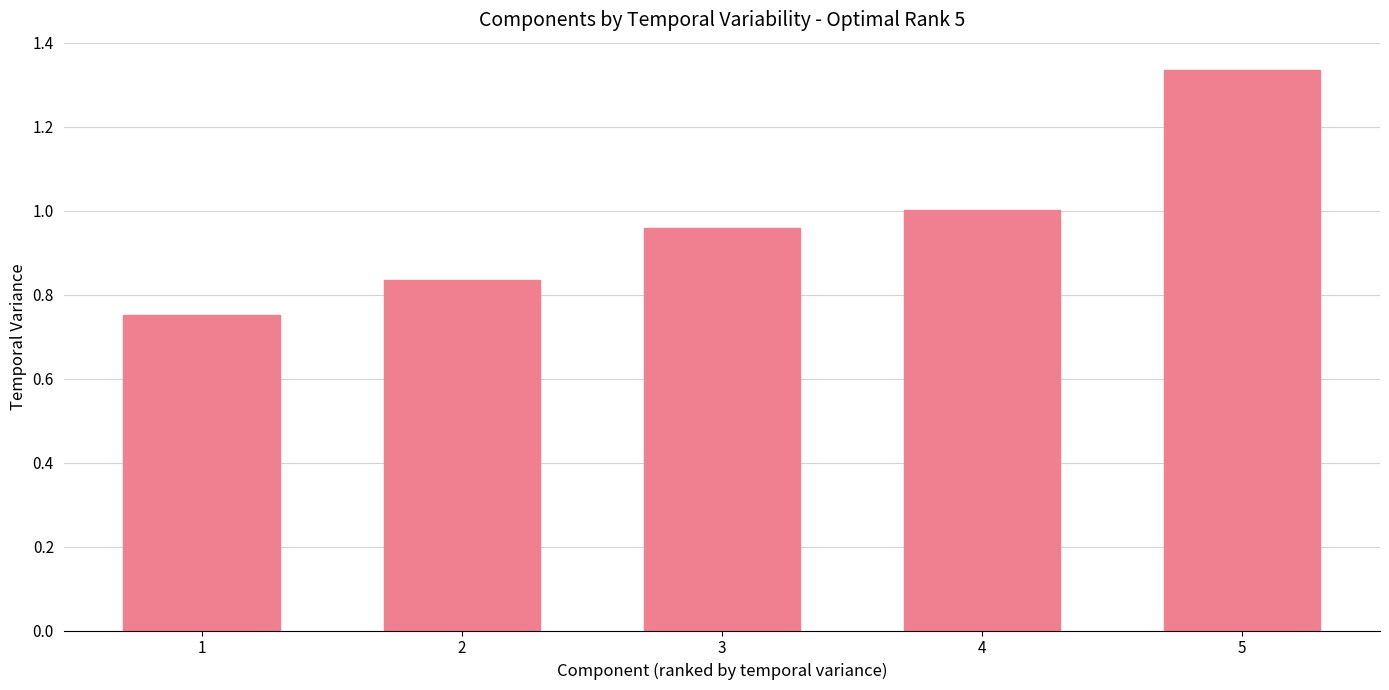

Which category has the highest value across all series?

5